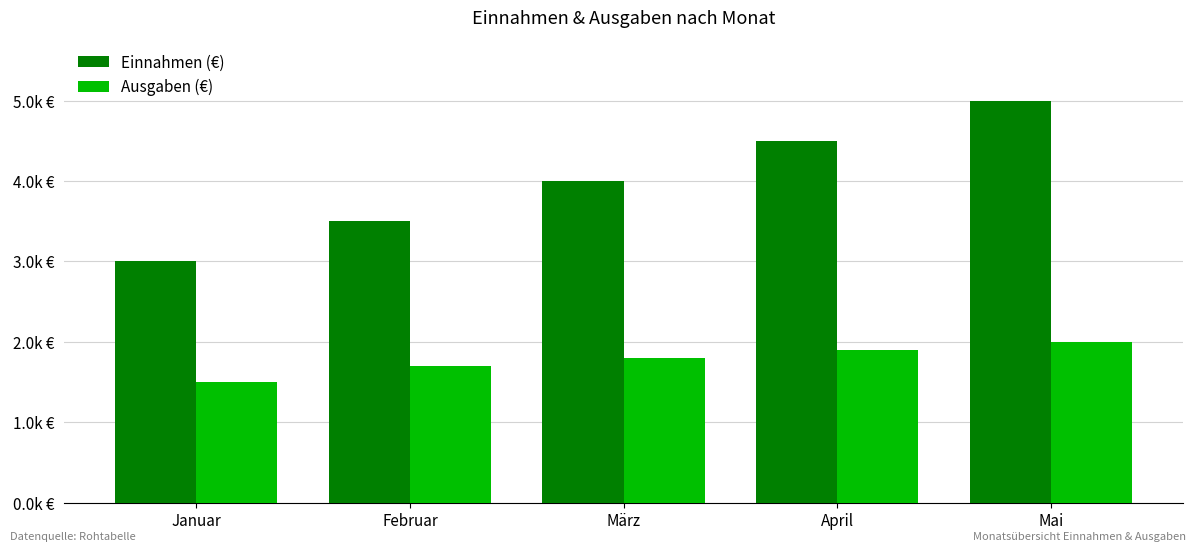

Rank the series by their maximum value, from lowest to highest.

Ausgaben (€), Einnahmen (€)